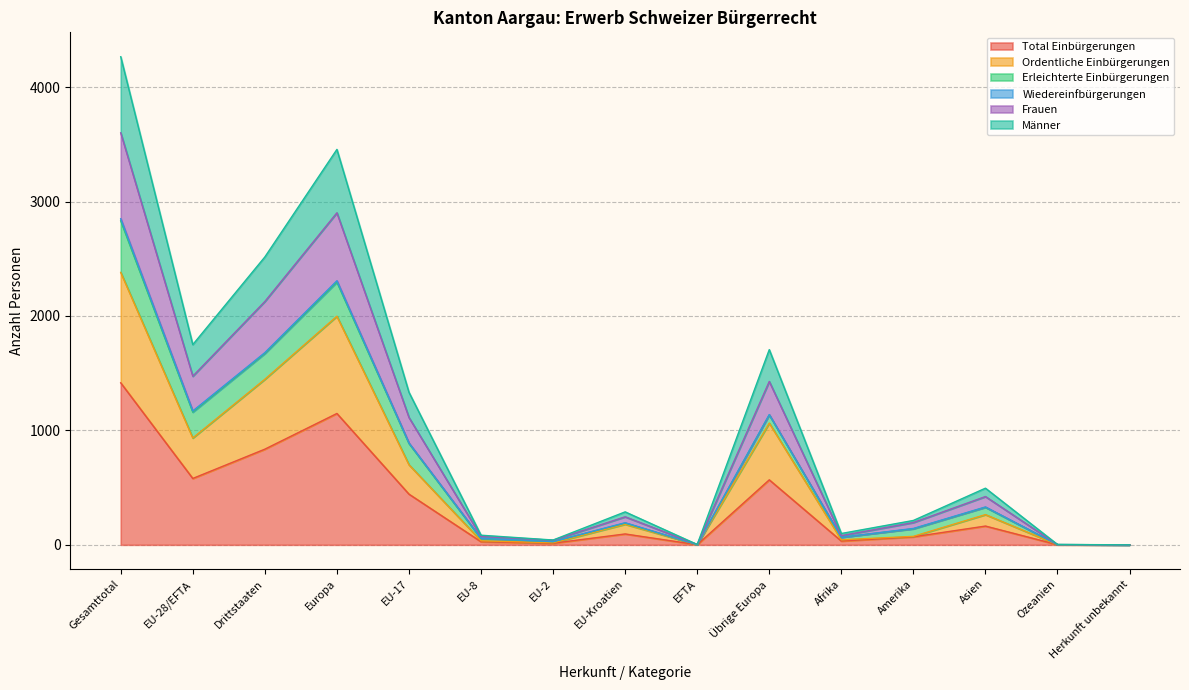

How many interior local peaks does the Frauen series have?

4